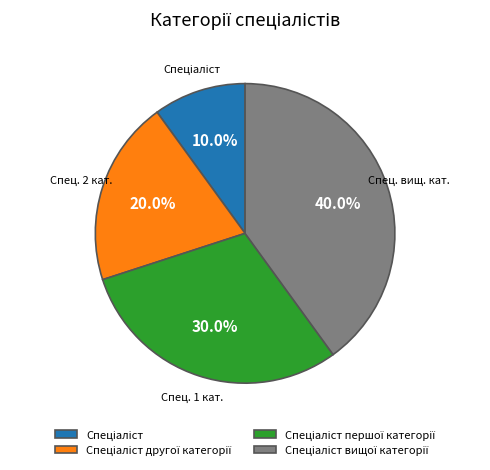

Does any single category account for the majority?

No